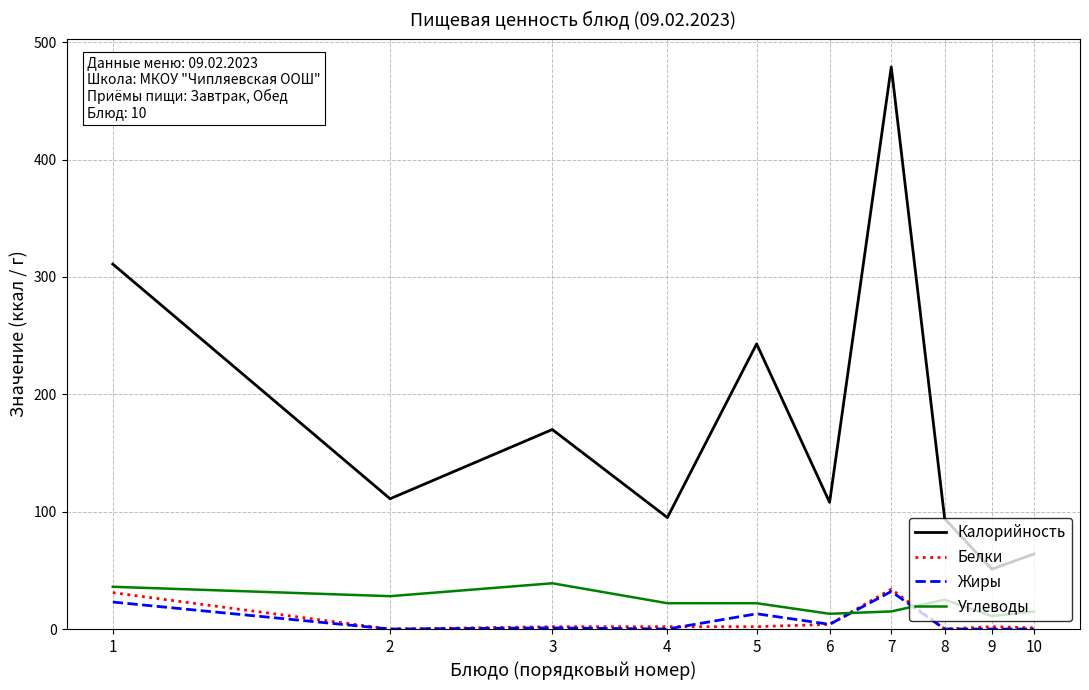

How many distinct data groups are displayed?

4